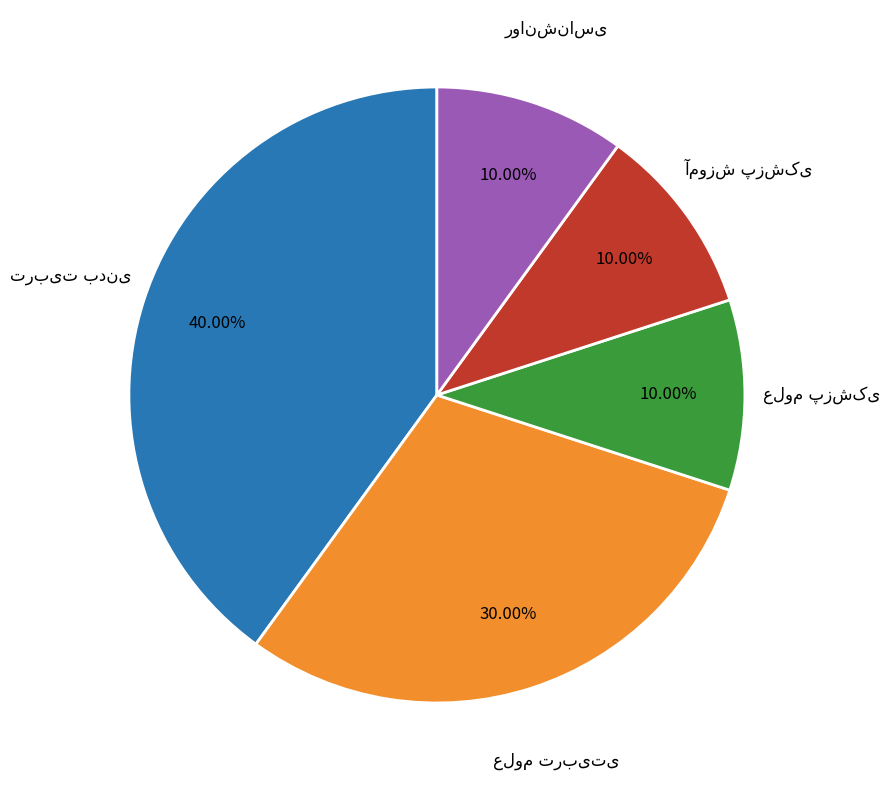

Does any single category account for the majority?

No